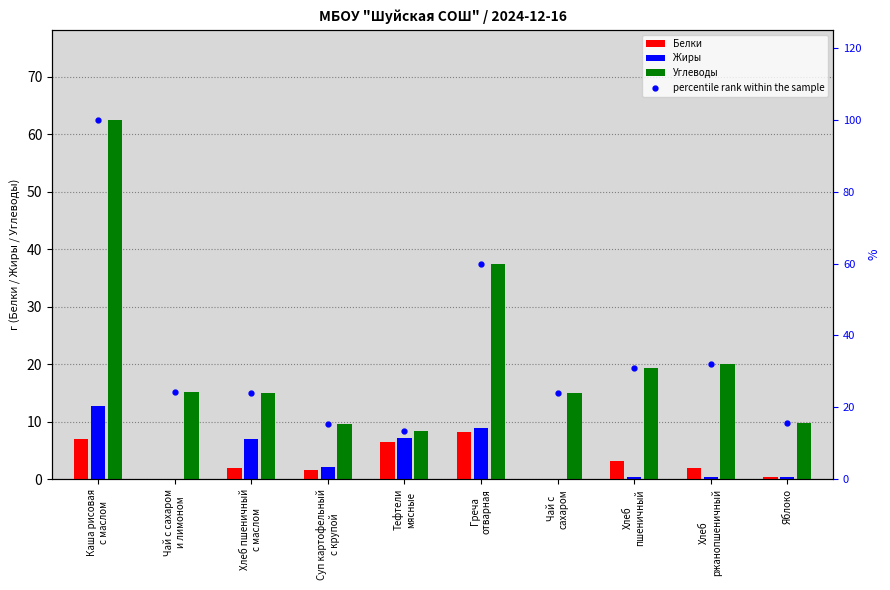

What is the label of the 8th bar from the left?

Хлеб
пшеничный